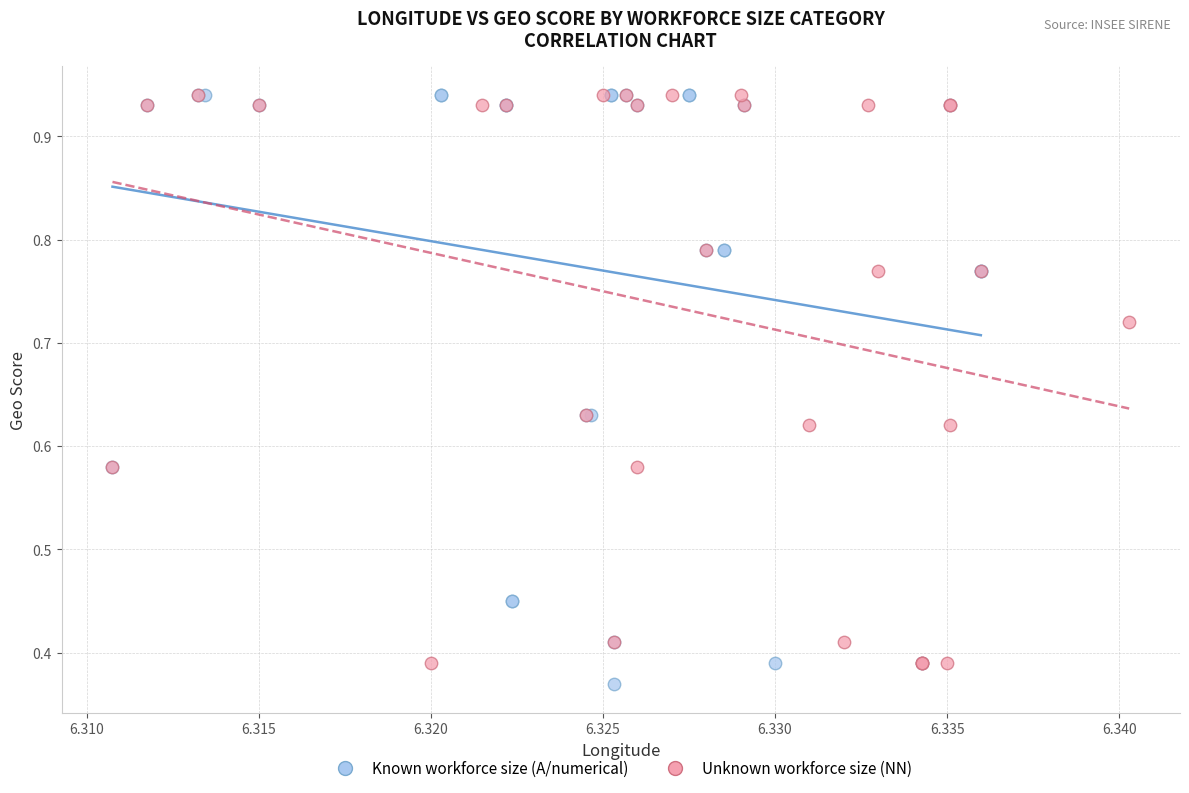

What are all the series names shown in the legend?

Known workforce size (A/numerical), Unknown workforce size (NN)